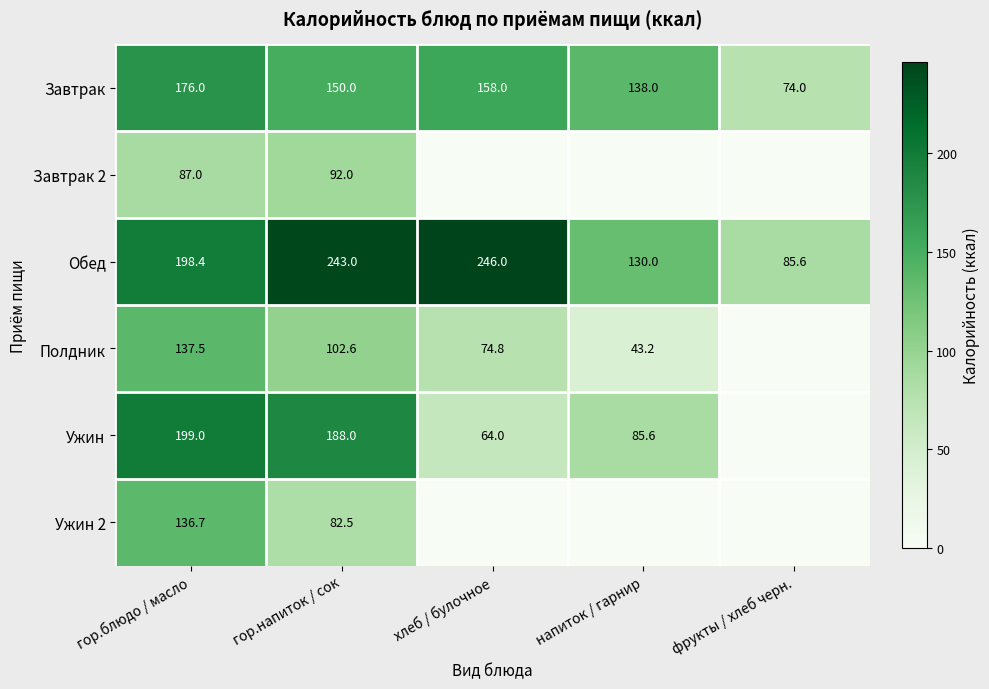

Rank the series at гор.напиток / сок from highest to lowest value.

Обед, Ужин, Завтрак, Полдник, Завтрак 2, Ужин 2